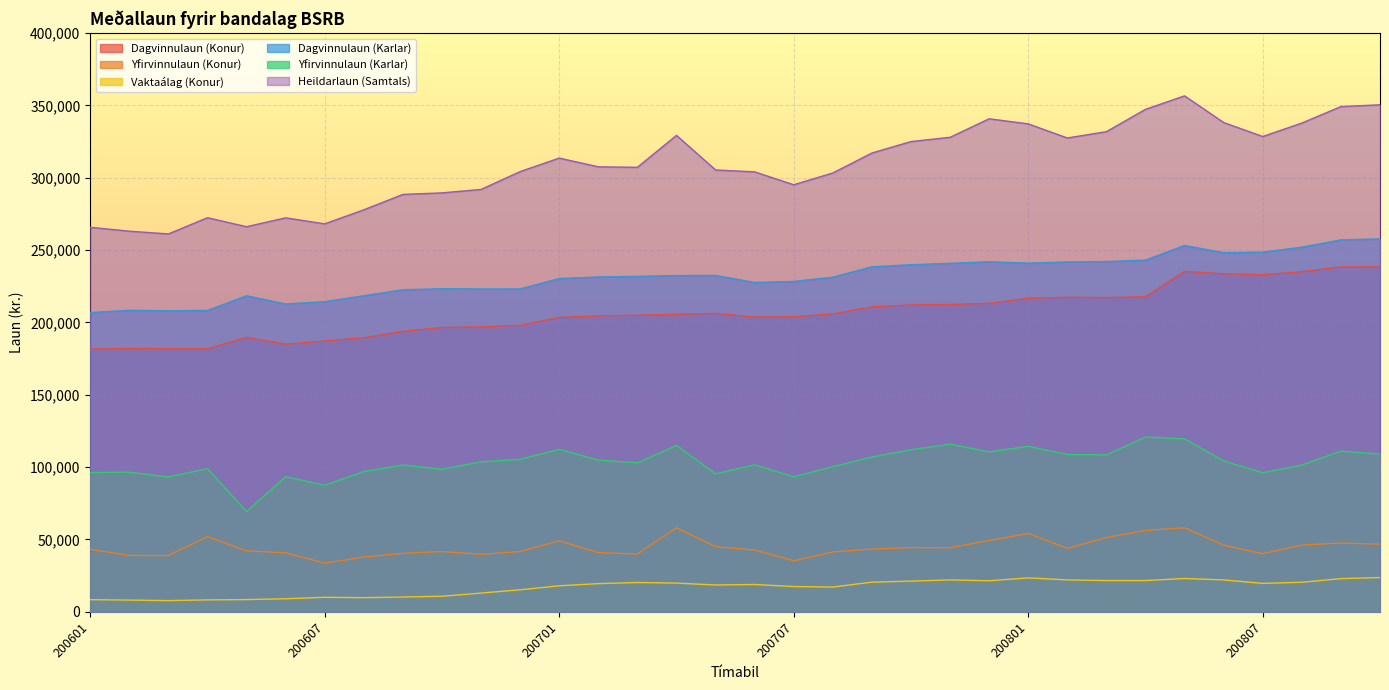

What is the value of the Yfirvinnulaun (Konur) point at the 28th from the left?

56284